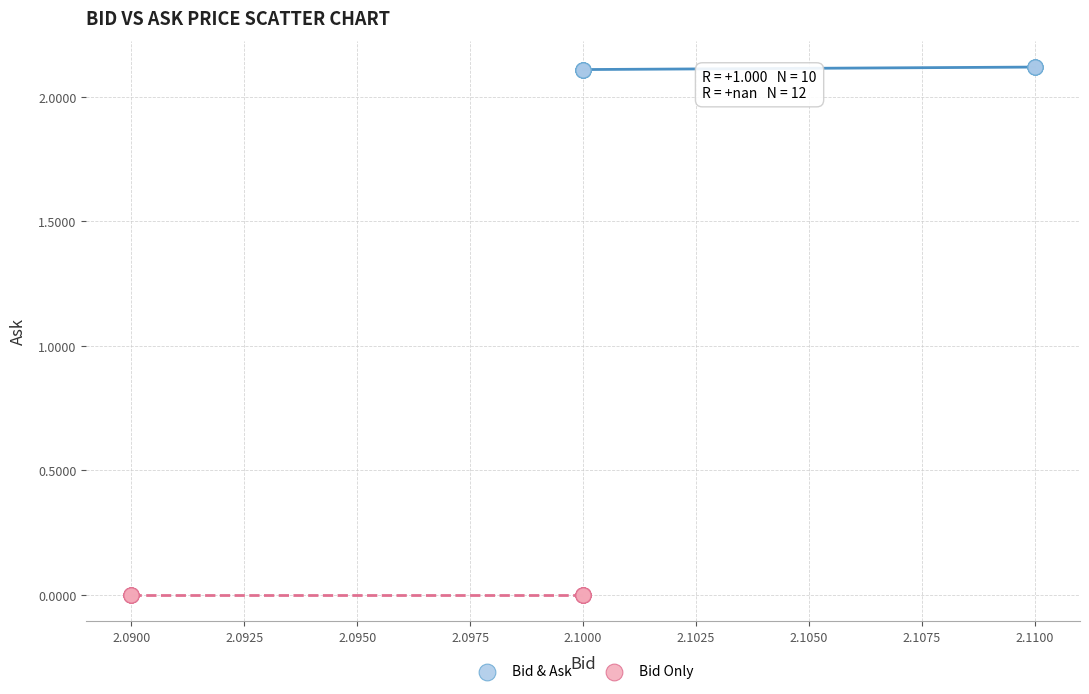

What are all the series names shown in the legend?

Bid & Ask, Bid Only